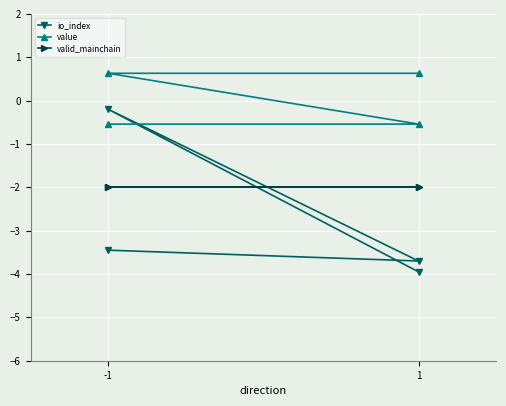

Reading left to right, extract all data points from this chart.

io_index: -3.5	-3.7	-0.2	-4.0
value: -0.5	-0.5	0.6	0.6
valid_mainchain: -2.0	-2.0	-2.0	-2.0